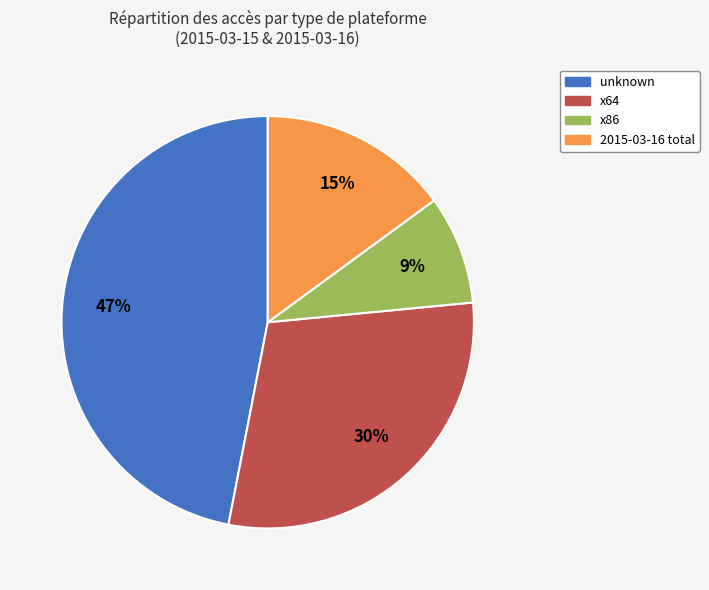

Which slice is the largest?

unknown